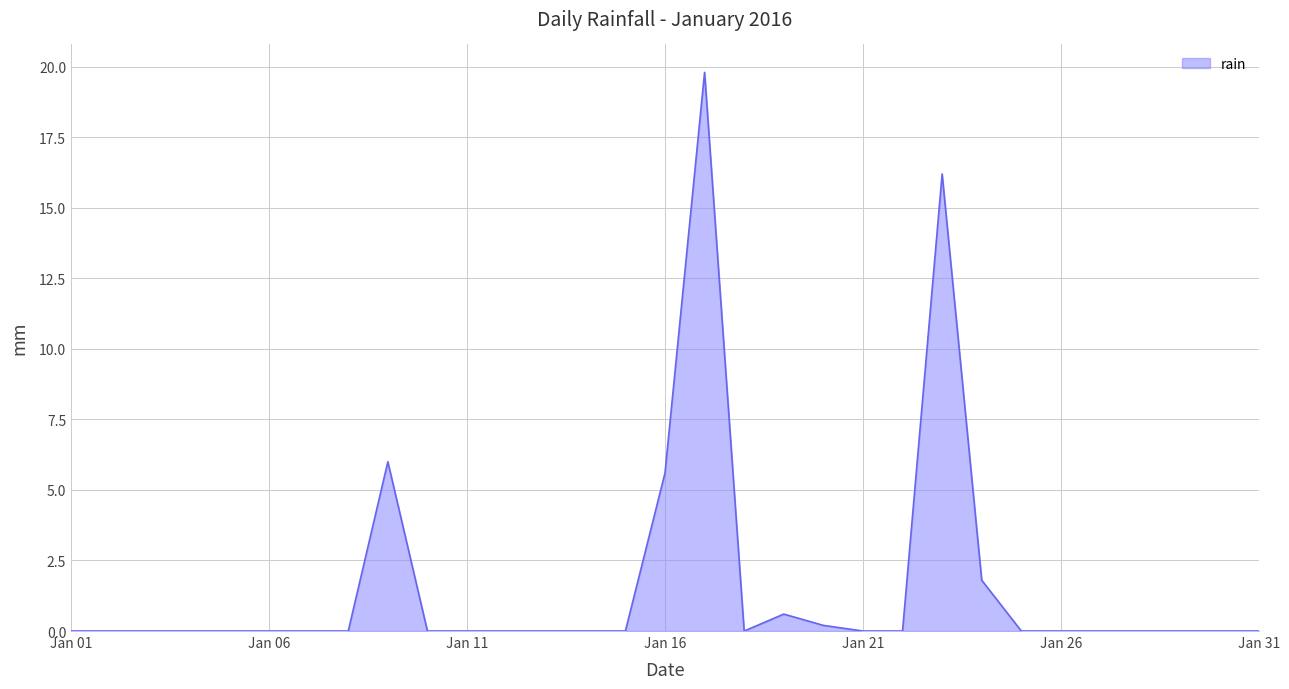

What is the difference between the maximum and minimum values?

19.8